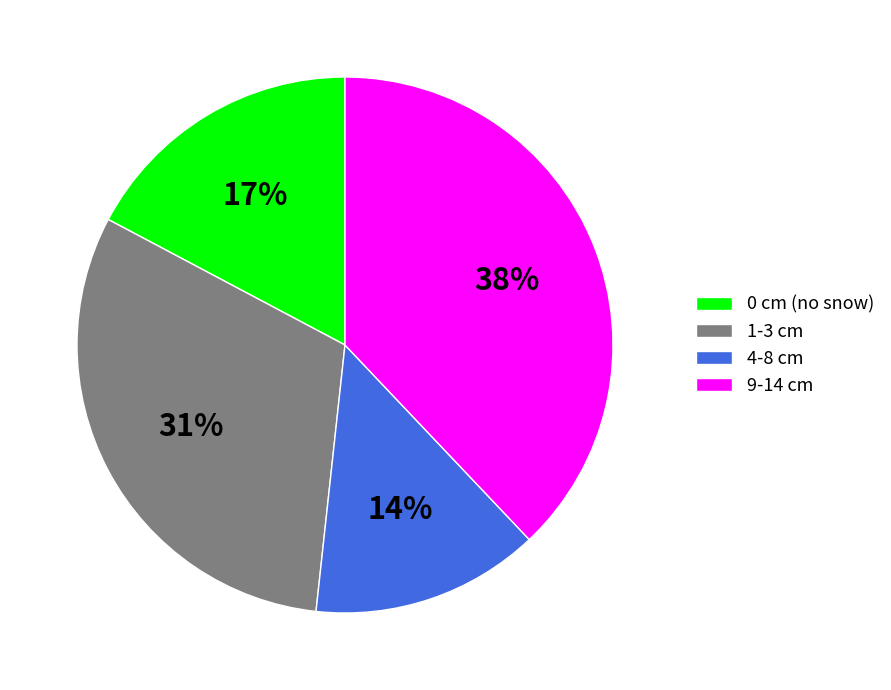

To the nearest percent, what is the average slice percentage?

25%